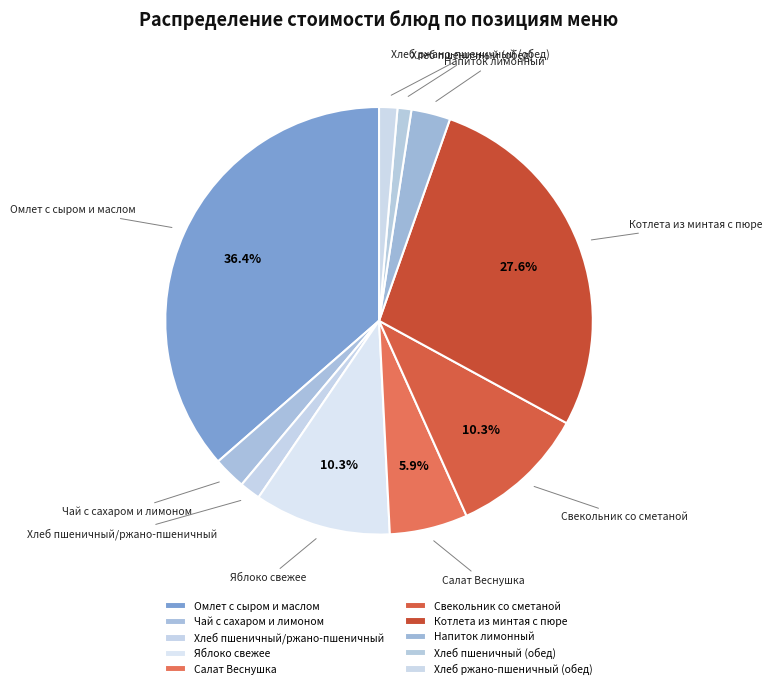

Between Котлета из минтая с пюре and Салат Веснушка, which is larger?

Котлета из минтая с пюре